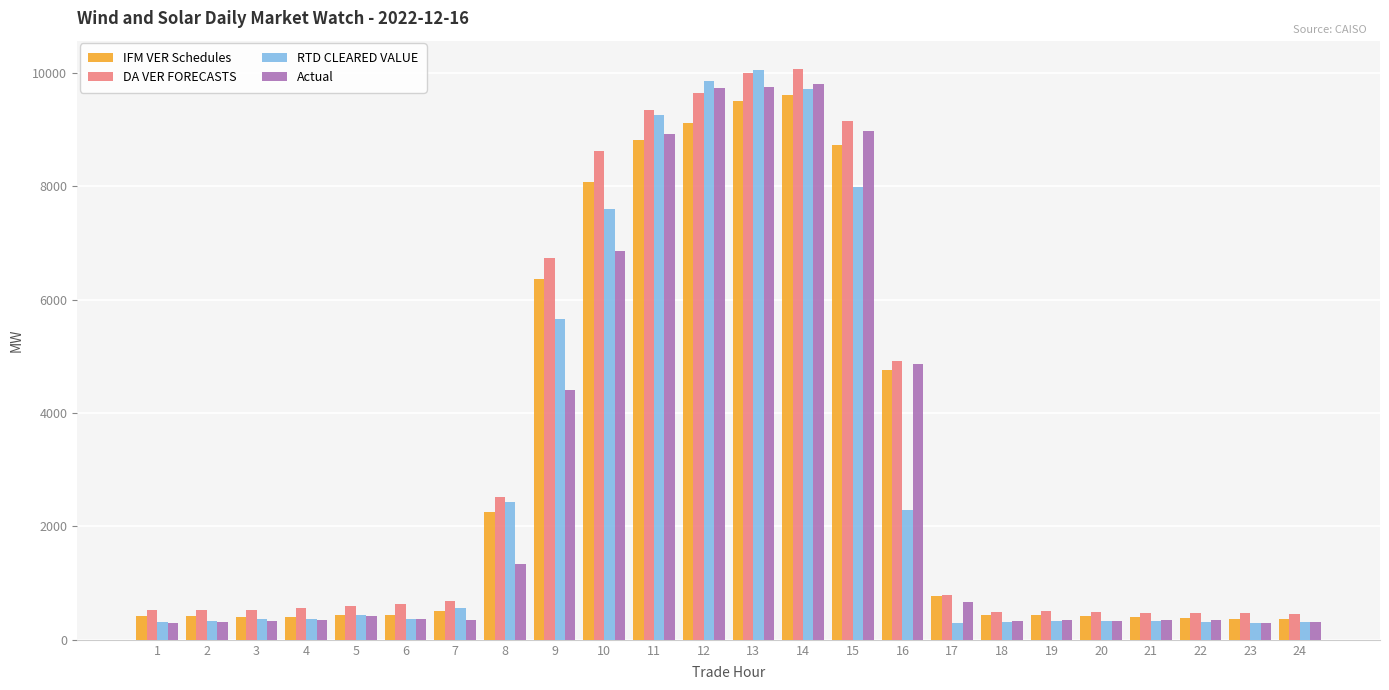

What is the difference between the highest and lowest values at 17?

500.4